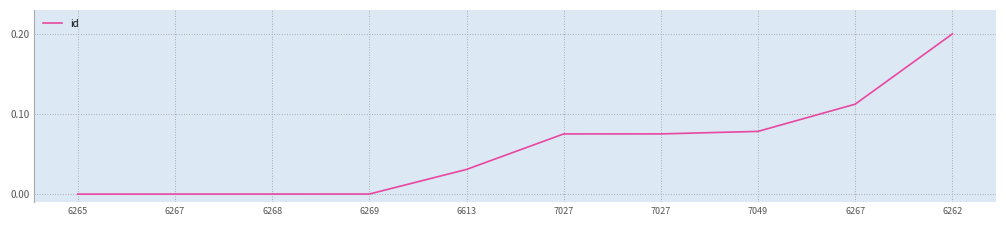

Does the chart have visible grid lines?

Yes